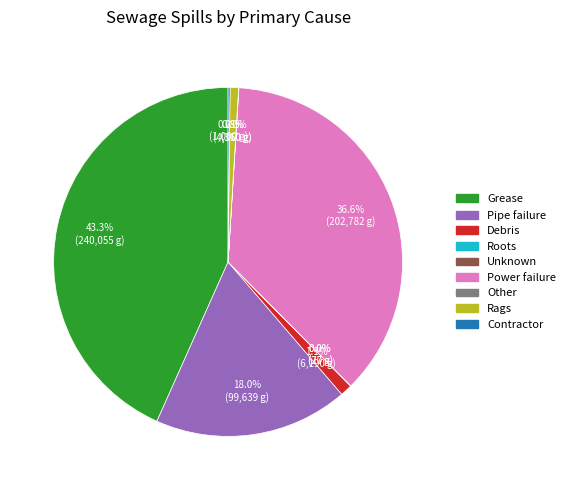

What is the largest slice in the pie chart?

Grease